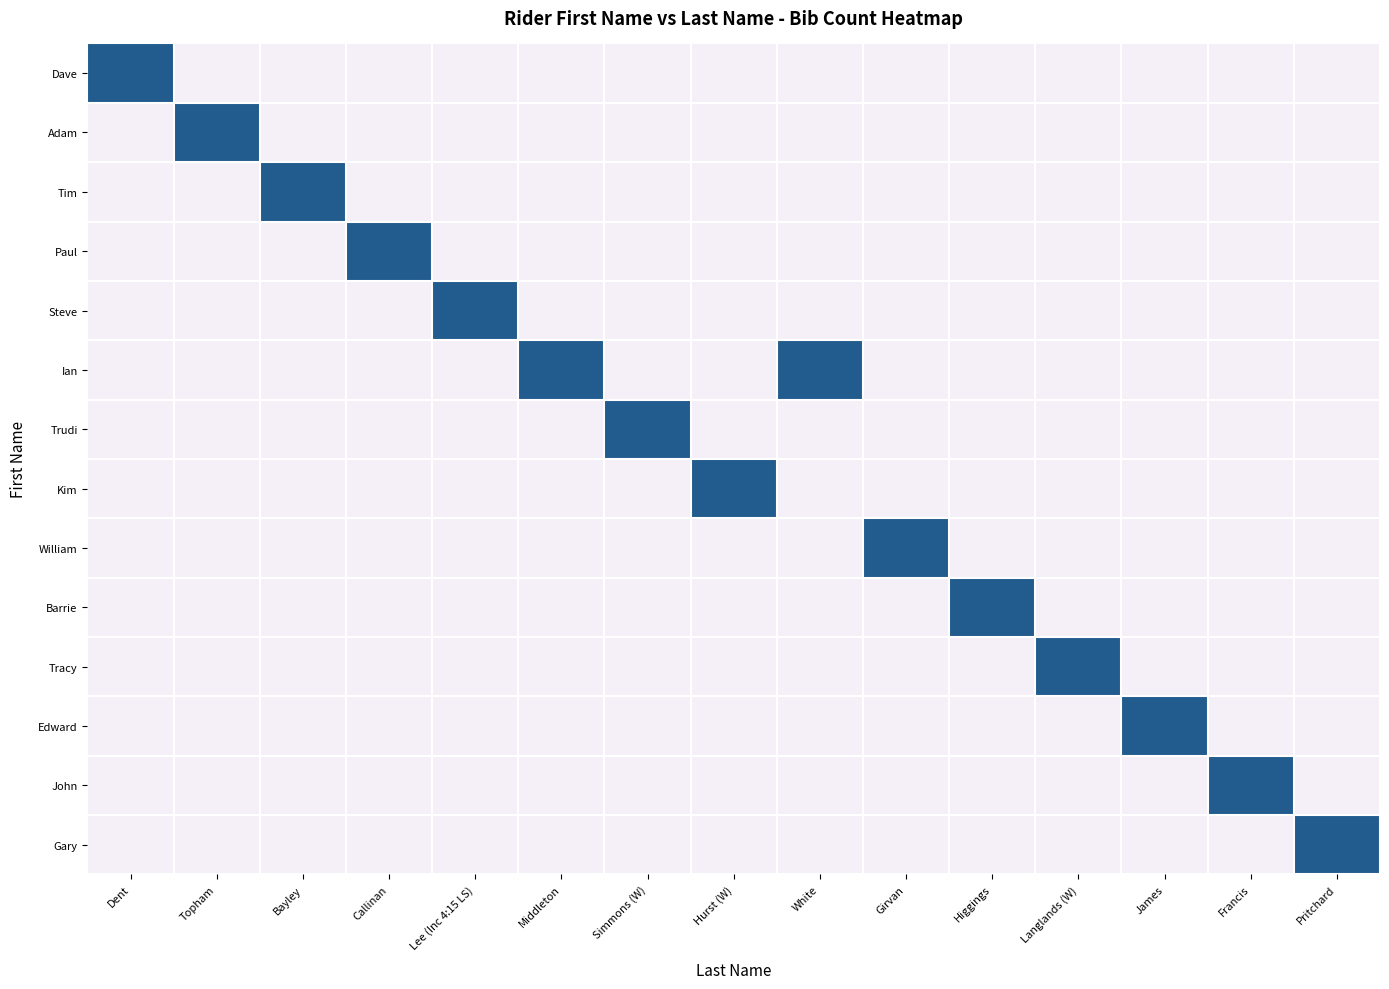

At which category is the sum across all series the highest?

Dent